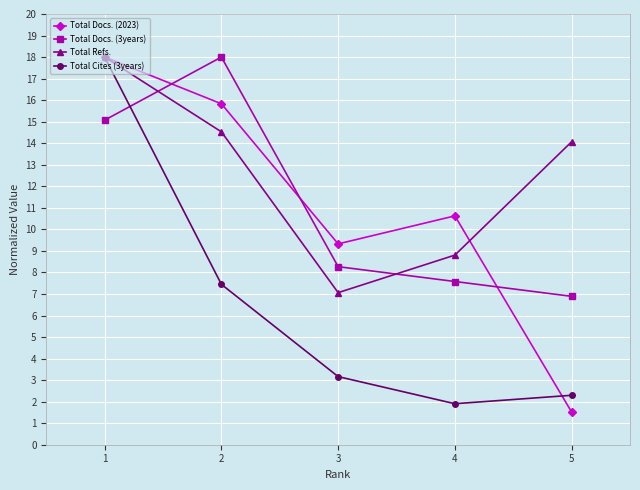

Does the chart display data point markers on the line(s)?

Yes